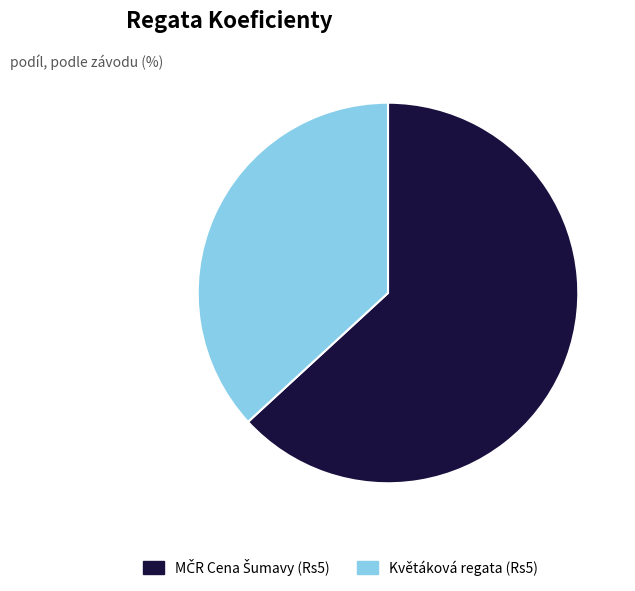

Count the number of slices in the pie.

2